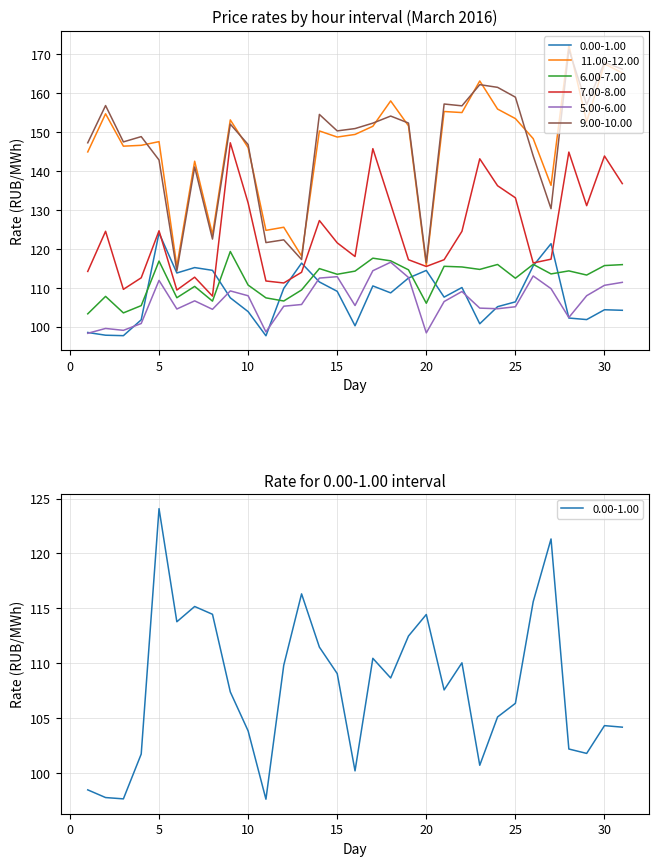

What is the value of the 0.00-1.00 point at the 10th from the left?

103.8